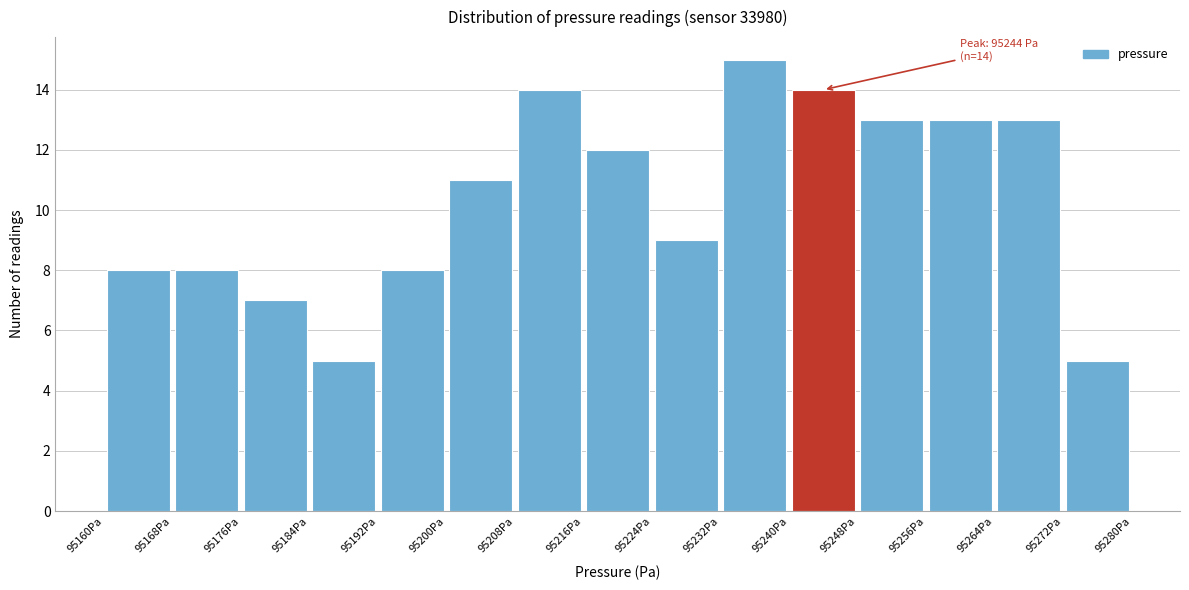

Which range on the x-axis has the tallest bar?

95232 to 95240